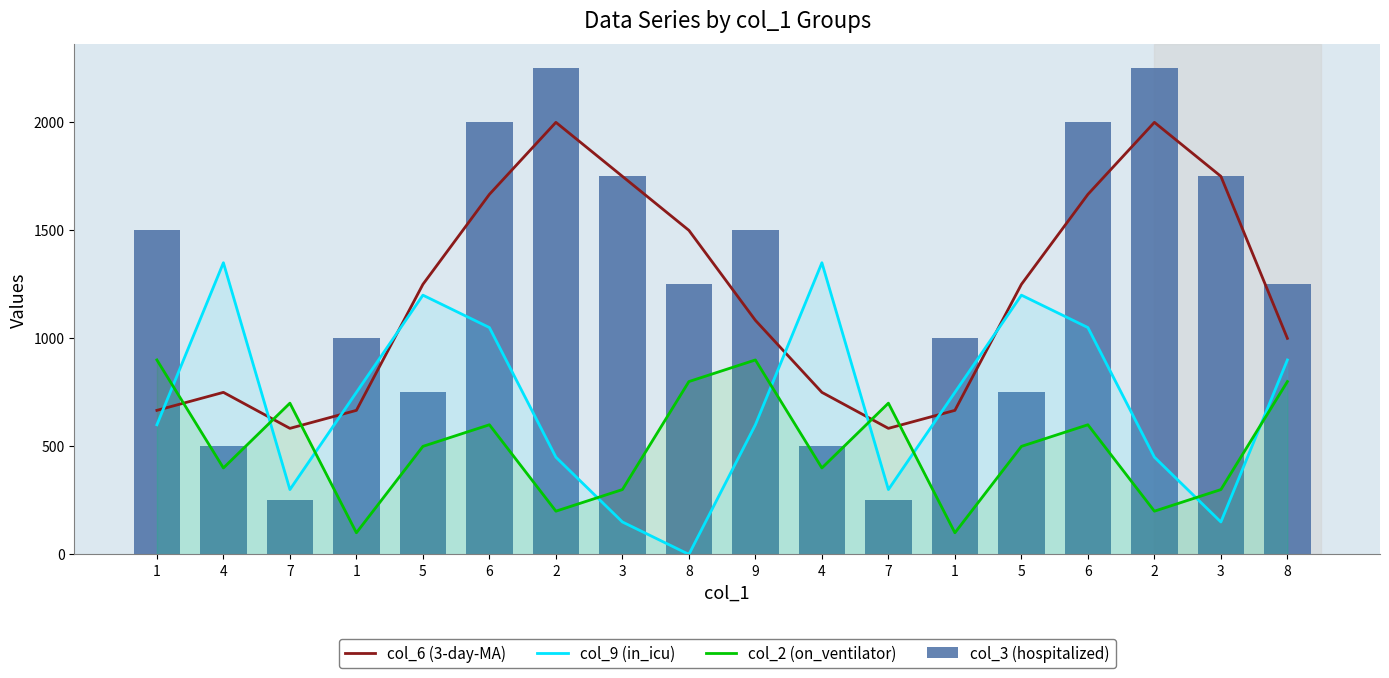

The value of col_9 (in_icu) at 5 is 367.4. True or false?

False